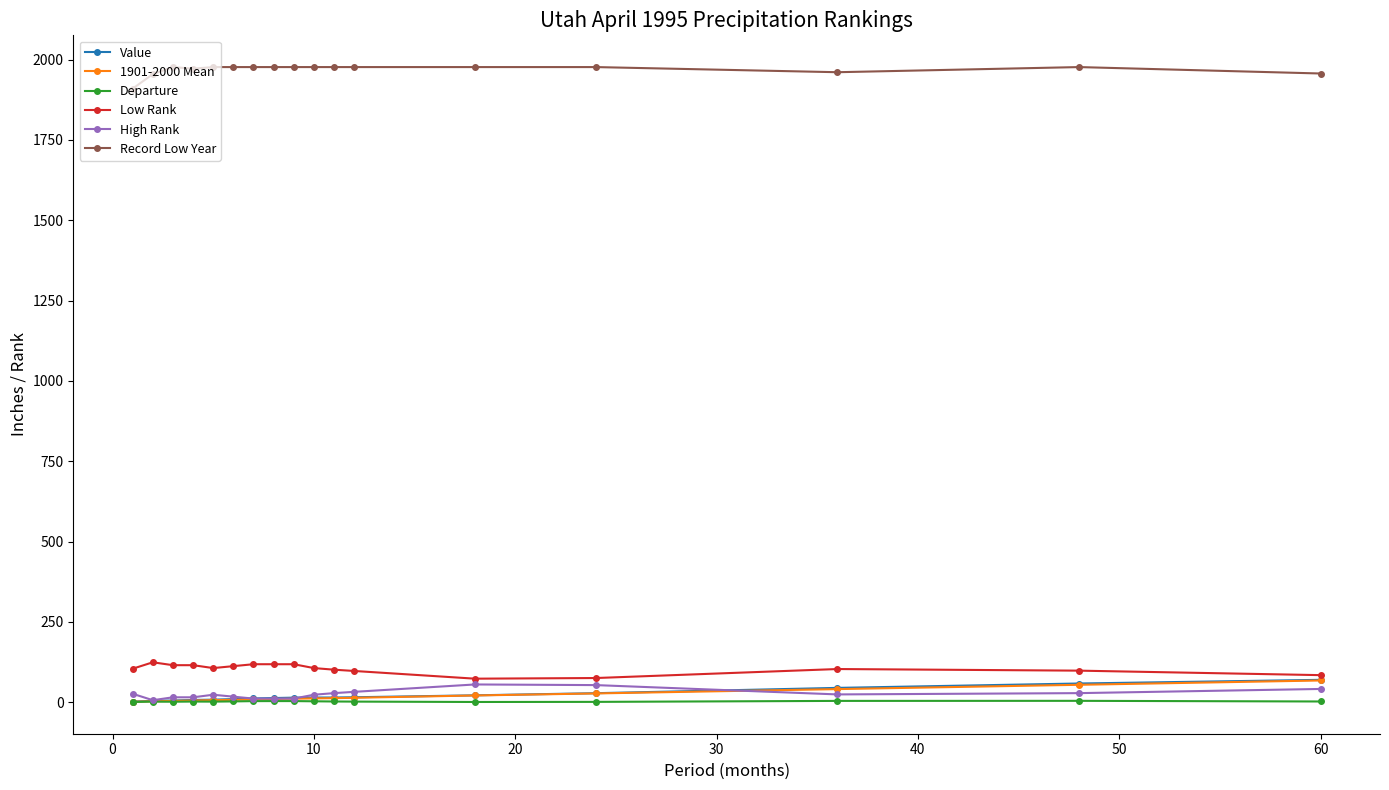

What is the value of the Record Low Year point at the 6th from the left?

1977.0